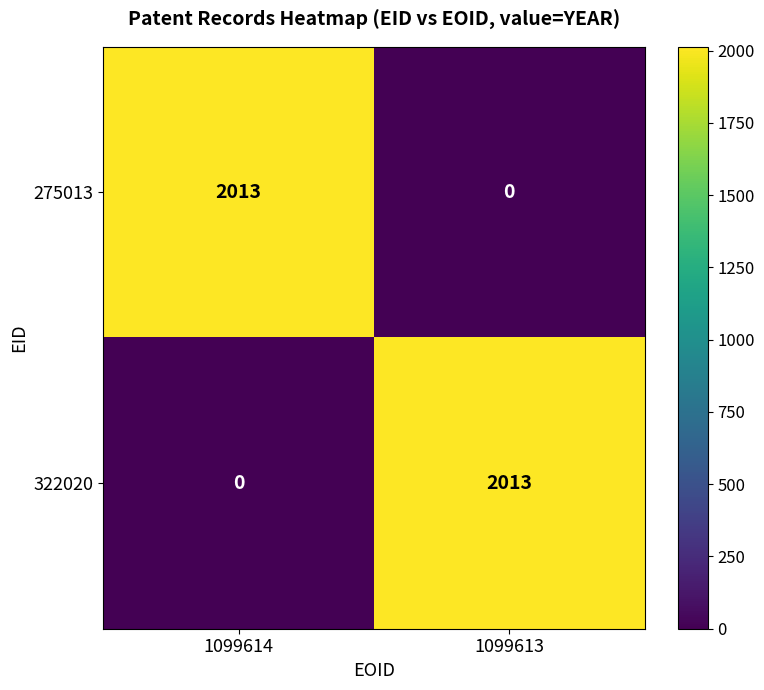

Reading left to right, extract all data points from this chart.

275013: 1099614=2013	1099613=0
322020: 1099614=0	1099613=2013